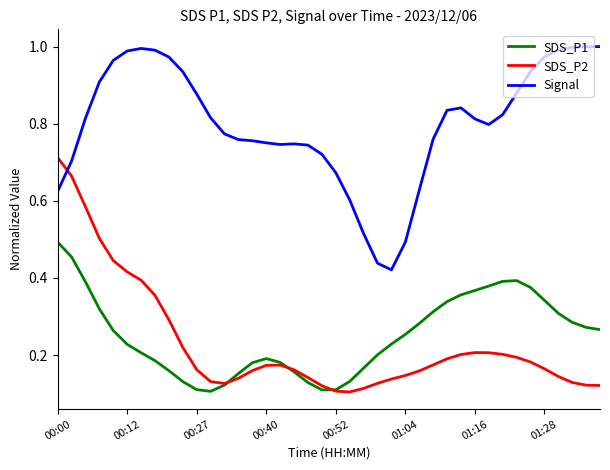

List the series in order of their peak value, lowest first.

SDS_P1, SDS_P2, Signal